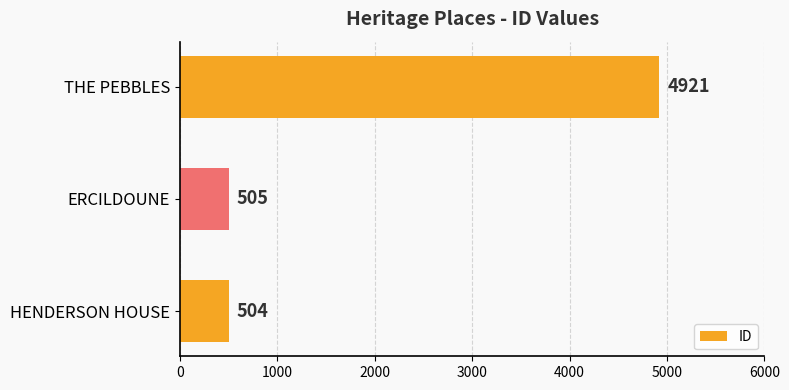

Reading bottom to top, transcribe all the data shown in this chart.

HENDERSON HOUSE=504	ERCILDOUNE=505	THE PEBBLES=4921